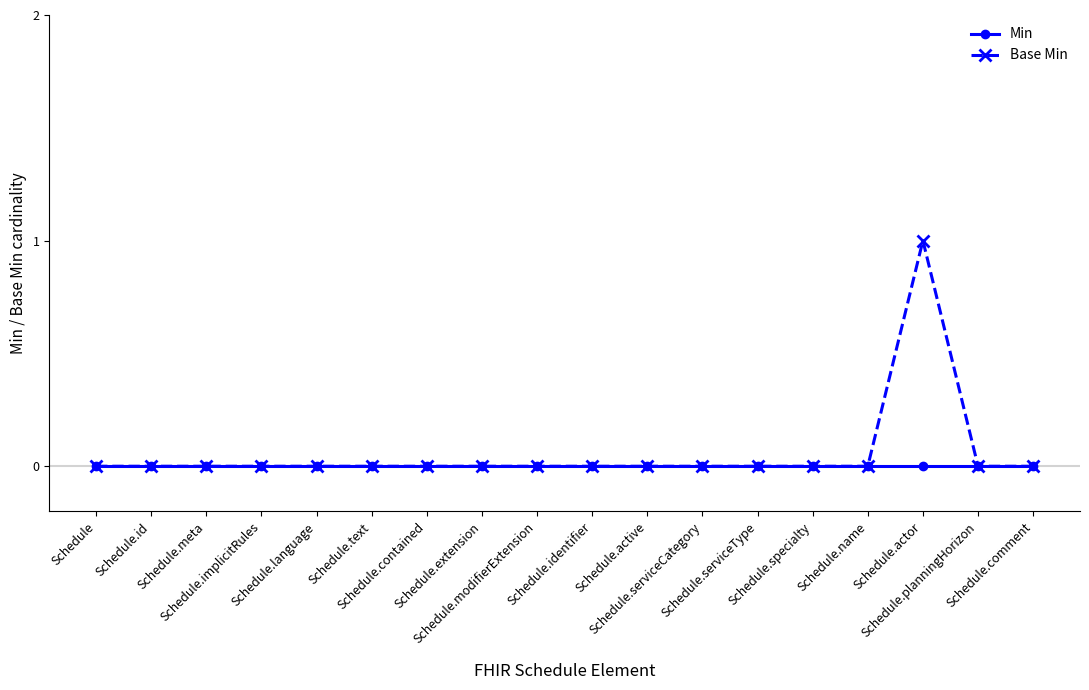

How many Base Min values are between 0 and 1?

18